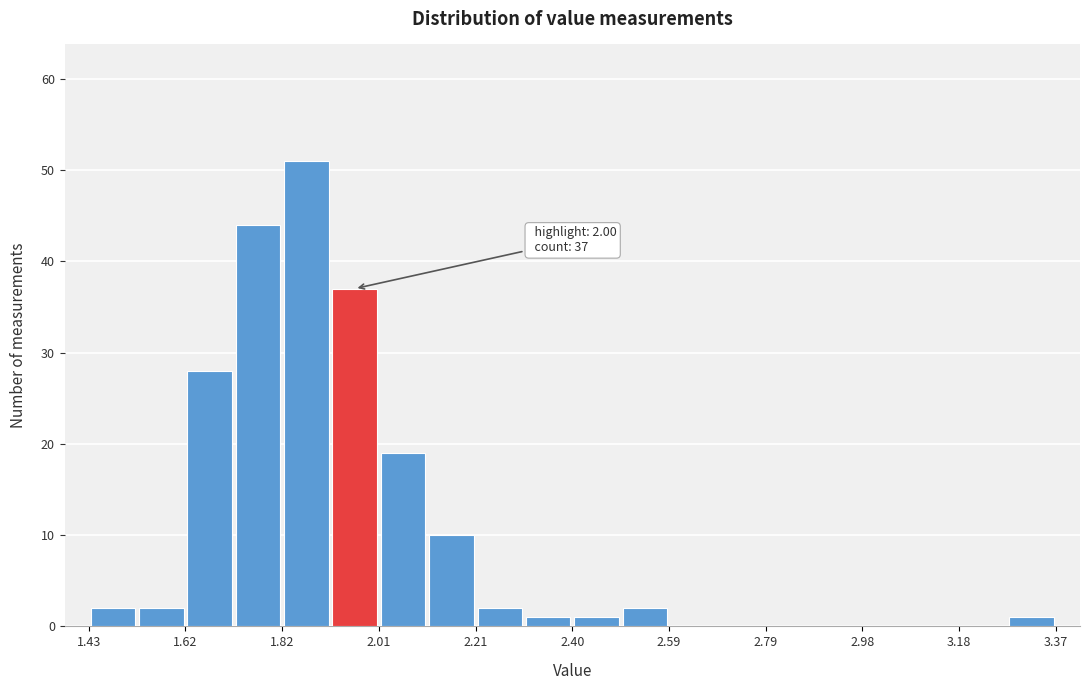

Which range on the x-axis has the tallest bar?

1.82 to 1.92